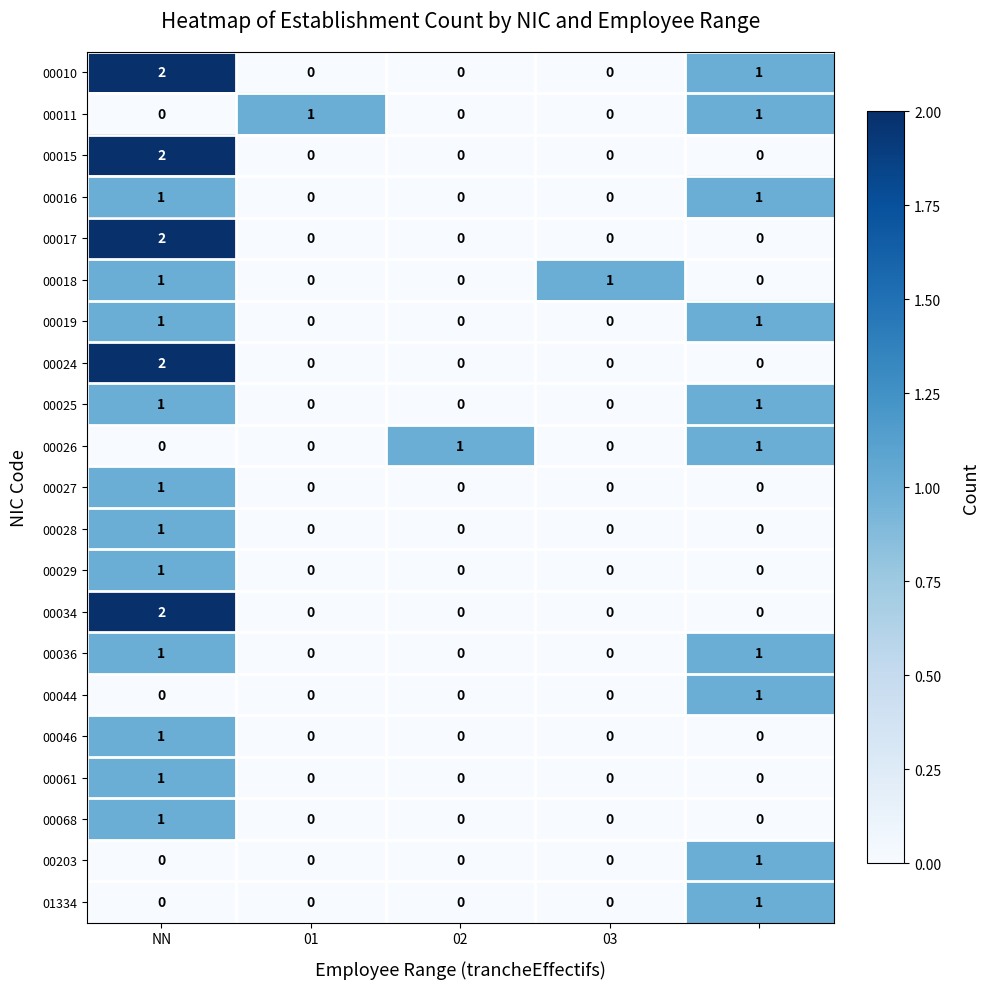

Which series has the largest total across all categories?

00010